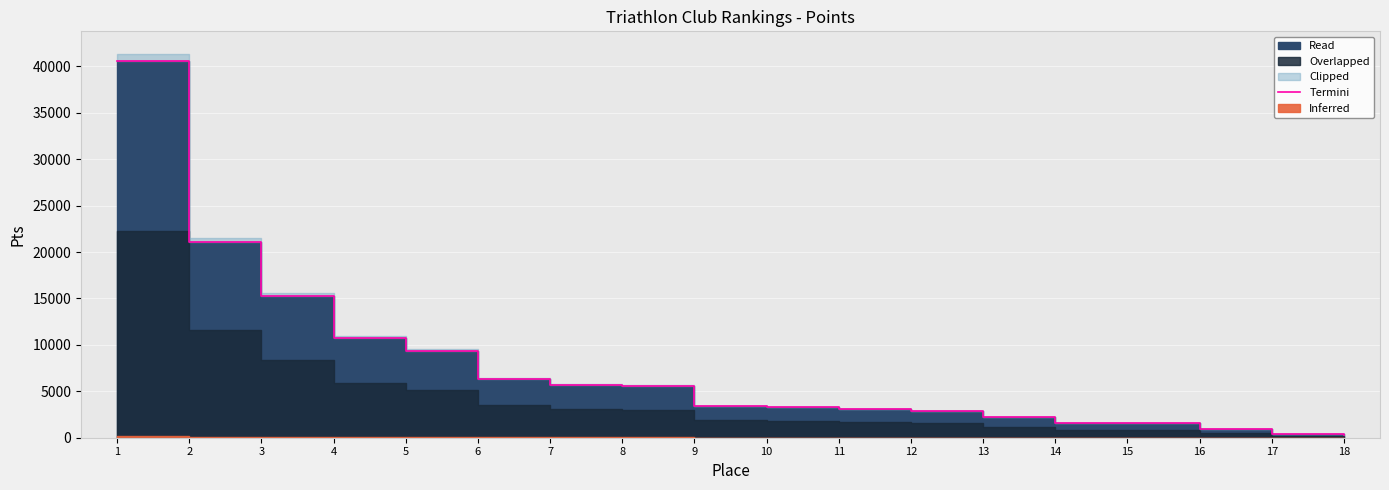

What is the value of the 13th point from the left?

2195